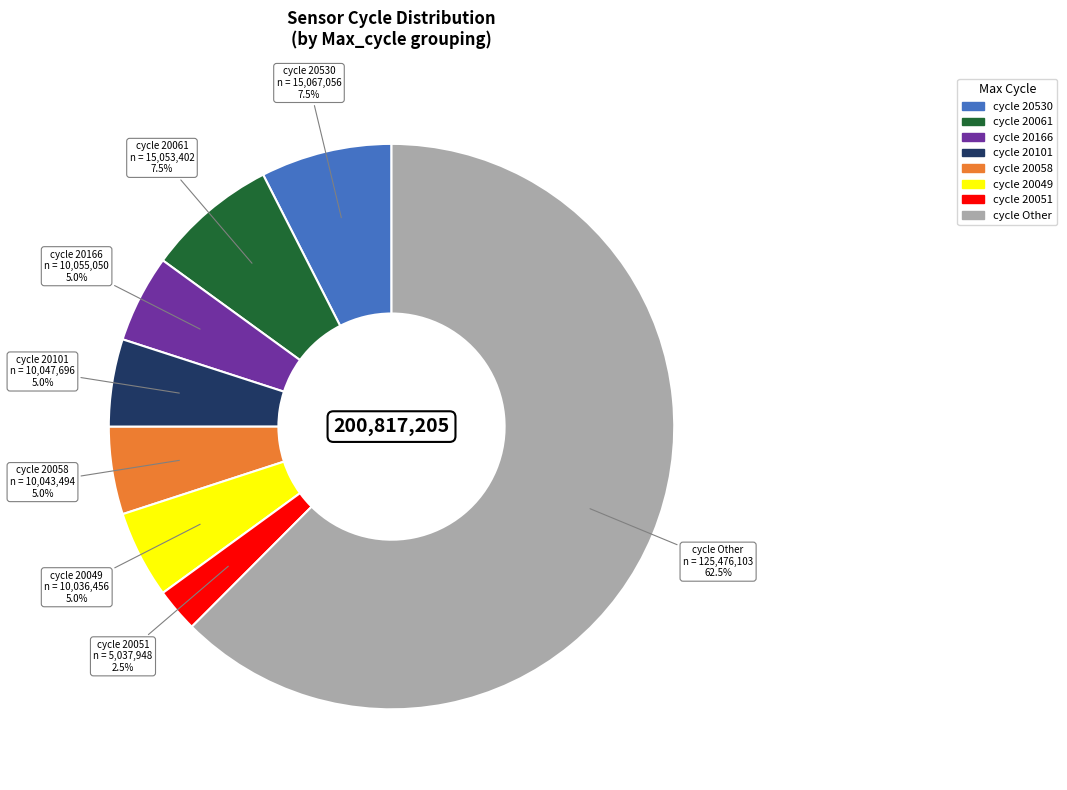

Is there a majority slice in this chart?

Yes